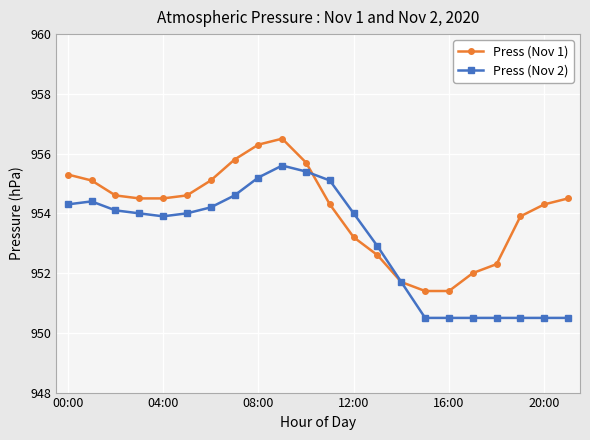

True or false: Press (Nov 1) and Press (Nov 2) intersect in this chart.

True